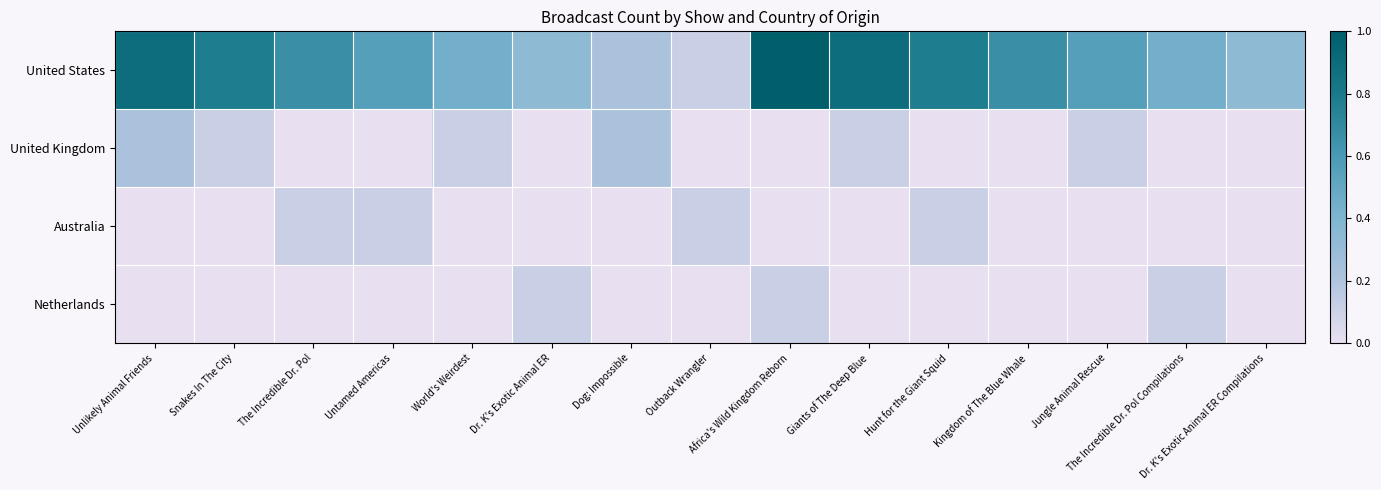

Reading right to left, extract all data points from this chart.

United States: Dr. K's Exotic Animal ER Compilations=3	The Incredible Dr. Pol Compilations=4	Jungle Animal Rescue=5	Kingdom of The Blue Whale=6	Hunt for the Giant Squid=7	Giants of The Deep Blue=8	Africa's Wild Kingdom Reborn=9	Outback Wrangler=1	Dog: Impossible=2	Dr. K's Exotic Animal ER=3	World's Weirdest=4	Untamed Americas=5	The Incredible Dr. Pol=6	Snakes In The City=7	Unlikely Animal Friends=8
United Kingdom: Dr. K's Exotic Animal ER Compilations=0	The Incredible Dr. Pol Compilations=0	Jungle Animal Rescue=1	Kingdom of The Blue Whale=0	Hunt for the Giant Squid=0	Giants of The Deep Blue=1	Africa's Wild Kingdom Reborn=0	Outback Wrangler=0	Dog: Impossible=2	Dr. K's Exotic Animal ER=0	World's Weirdest=1	Untamed Americas=0	The Incredible Dr. Pol=0	Snakes In The City=1	Unlikely Animal Friends=2
Australia: Dr. K's Exotic Animal ER Compilations=0	The Incredible Dr. Pol Compilations=0	Jungle Animal Rescue=0	Kingdom of The Blue Whale=0	Hunt for the Giant Squid=1	Giants of The Deep Blue=0	Africa's Wild Kingdom Reborn=0	Outback Wrangler=1	Dog: Impossible=0	Dr. K's Exotic Animal ER=0	World's Weirdest=0	Untamed Americas=1	The Incredible Dr. Pol=1	Snakes In The City=0	Unlikely Animal Friends=0
Netherlands: Dr. K's Exotic Animal ER Compilations=0	The Incredible Dr. Pol Compilations=1	Jungle Animal Rescue=0	Kingdom of The Blue Whale=0	Hunt for the Giant Squid=0	Giants of The Deep Blue=0	Africa's Wild Kingdom Reborn=1	Outback Wrangler=0	Dog: Impossible=0	Dr. K's Exotic Animal ER=1	World's Weirdest=0	Untamed Americas=0	The Incredible Dr. Pol=0	Snakes In The City=0	Unlikely Animal Friends=0